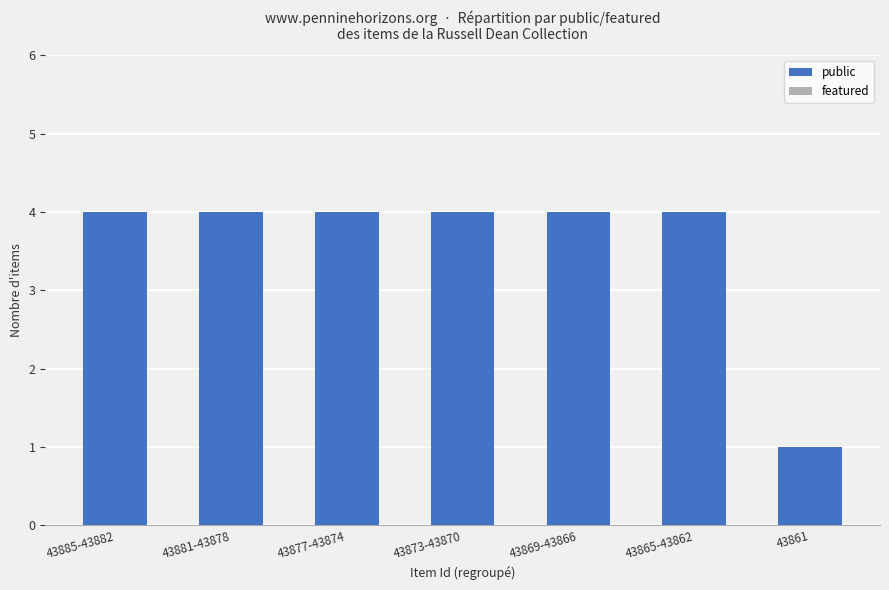

What is the ratio of the value at 43865-43862 to the value at 43877-43874?

1.0